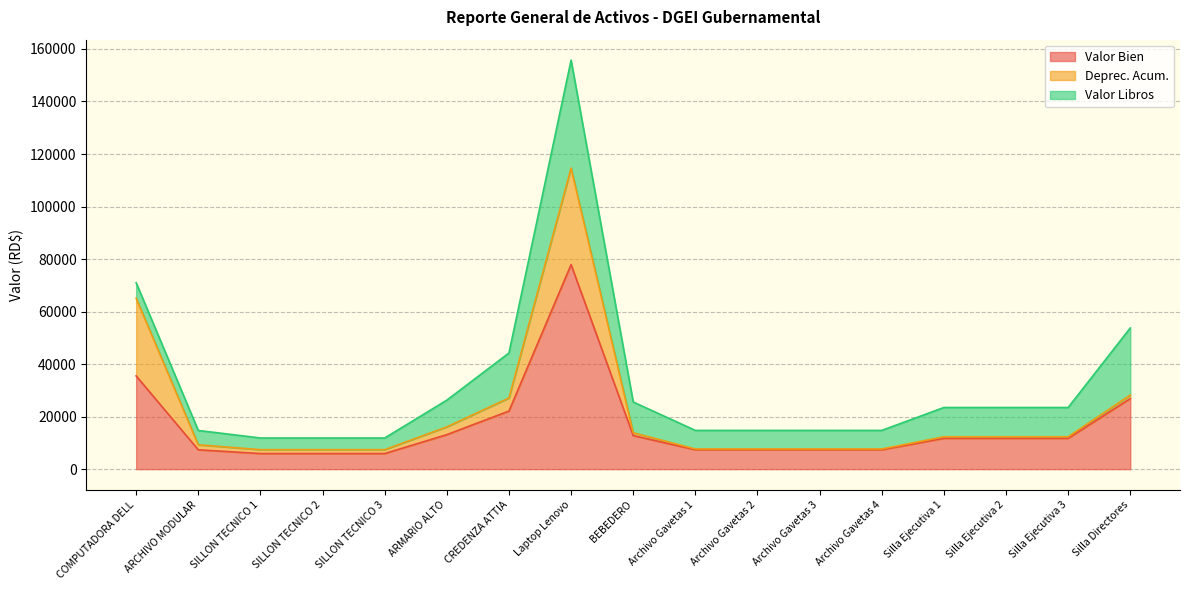

Is it true that Deprec. Acum. equals 14338.0 at Laptop Lenovo?

False